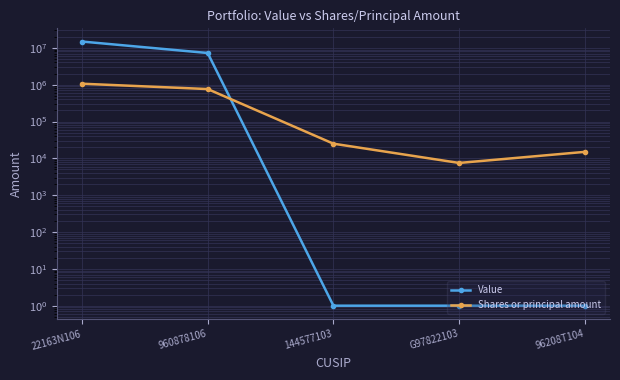

What is the sum of all Shares or principal amount values?

1869607